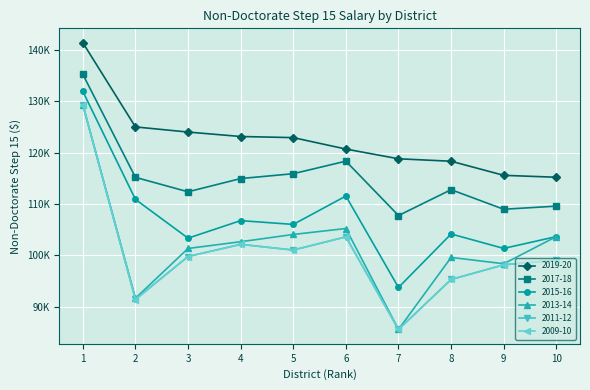

What is the lowest value of the 2013-14 series?

85600